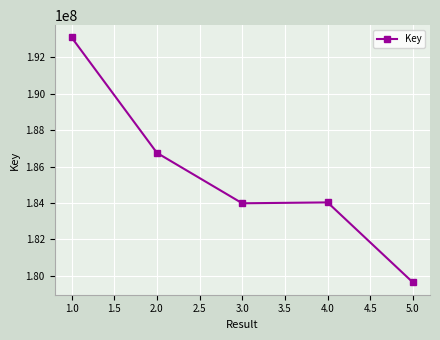

What position from the right is 2.0?

4